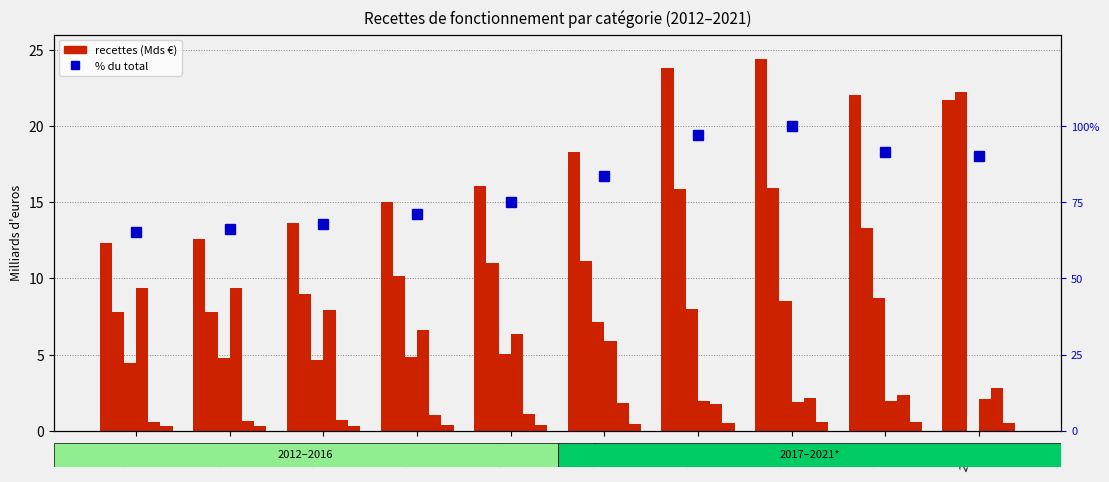

True or false: Subventions et participations has a value of 0.7 at 2013.

True